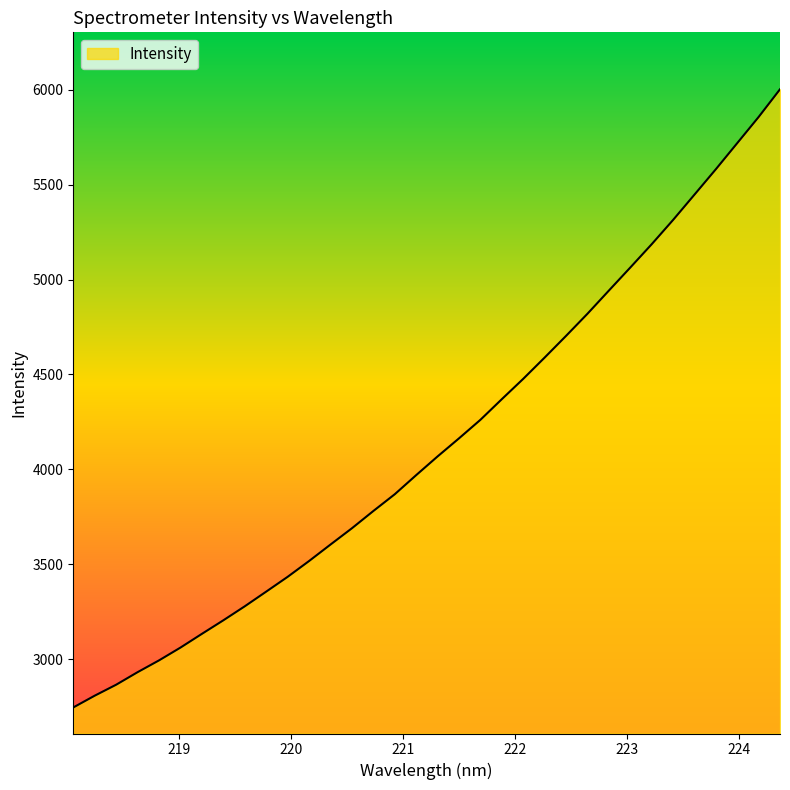

What is the maximum value shown in the chart?

6003.1